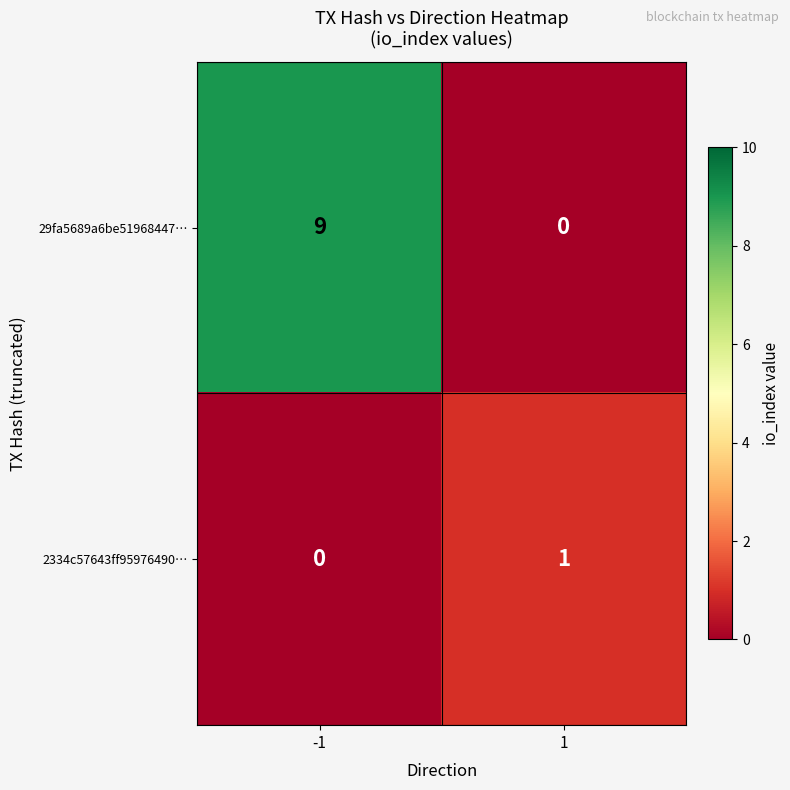

Which series has the widest spread of values?

29fa5689a6be51968447…